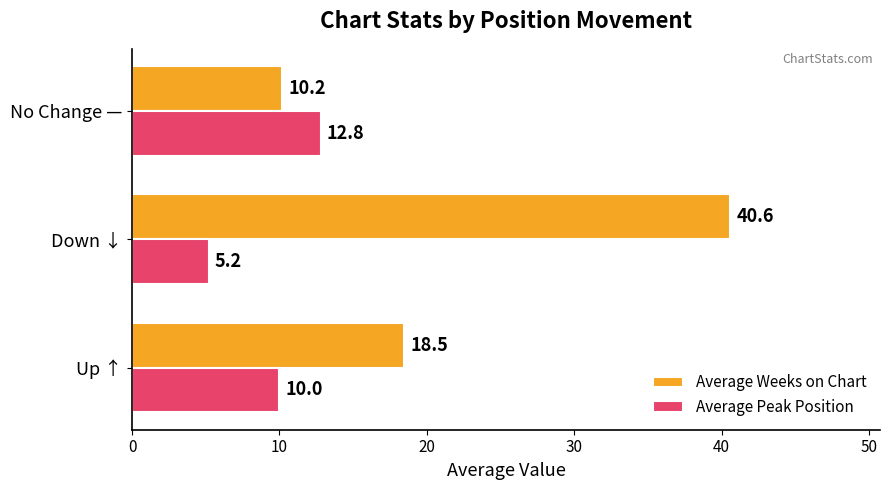

At which category is the sum across all series the highest?

Down ↓